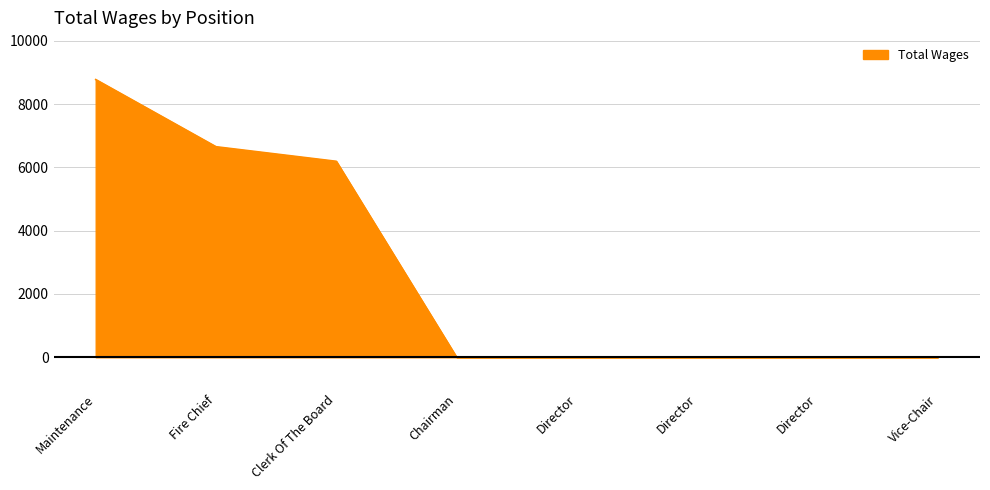

Count the number of categories in the chart.

8